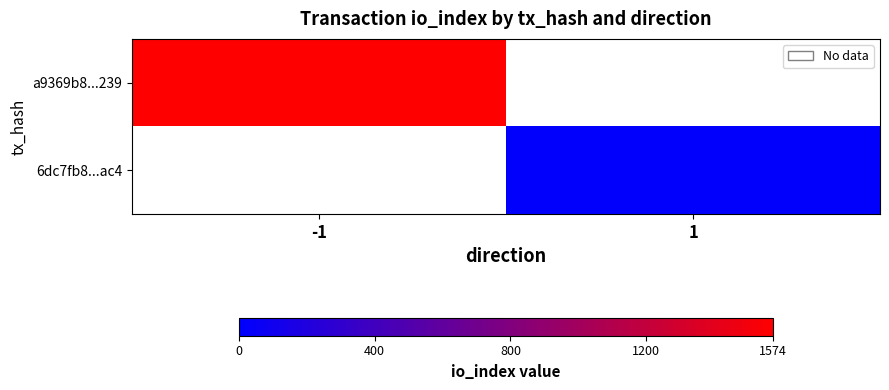

Is it true that a9369b8...239 equals 1574.0 at -1?

True